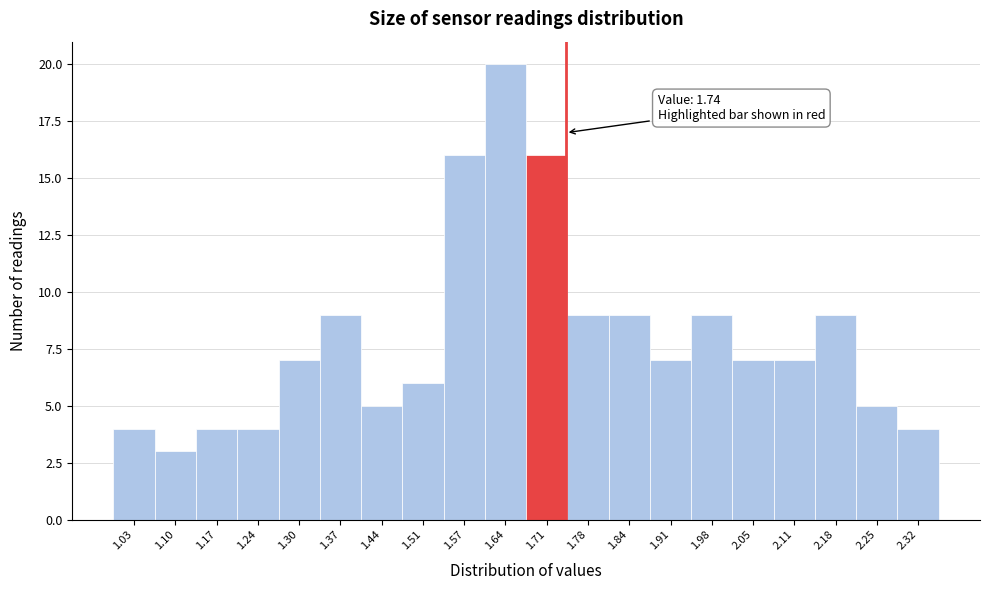

Over which range of the x-axis is the bar tallest?

1.61 to 1.68